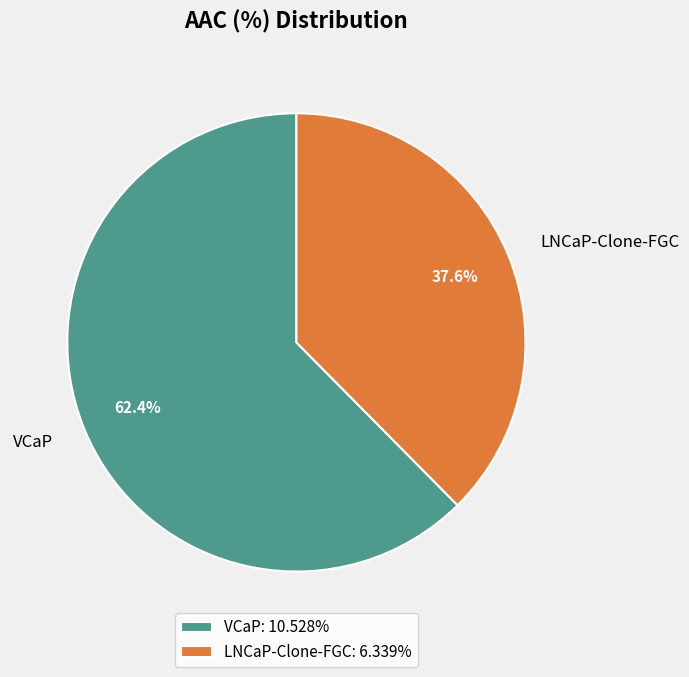

The LNCaP-Clone-FGC slice represents 24% of the pie. True or false?

False